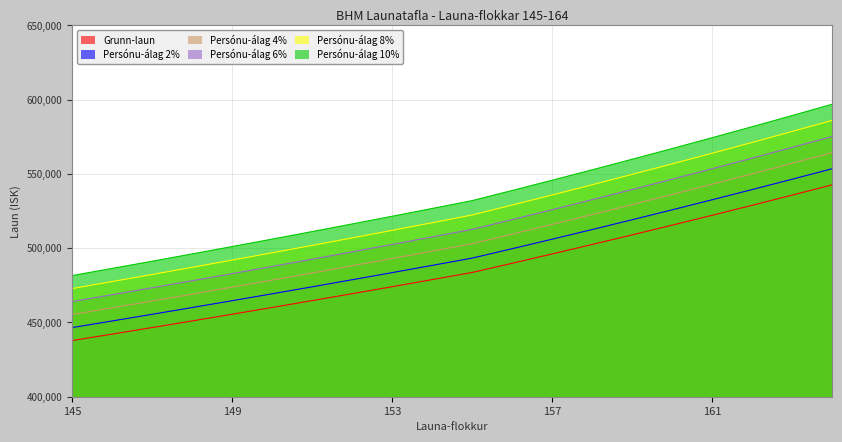

The value of Persónu-álag 2% at 146 is 194275. True or false?

False